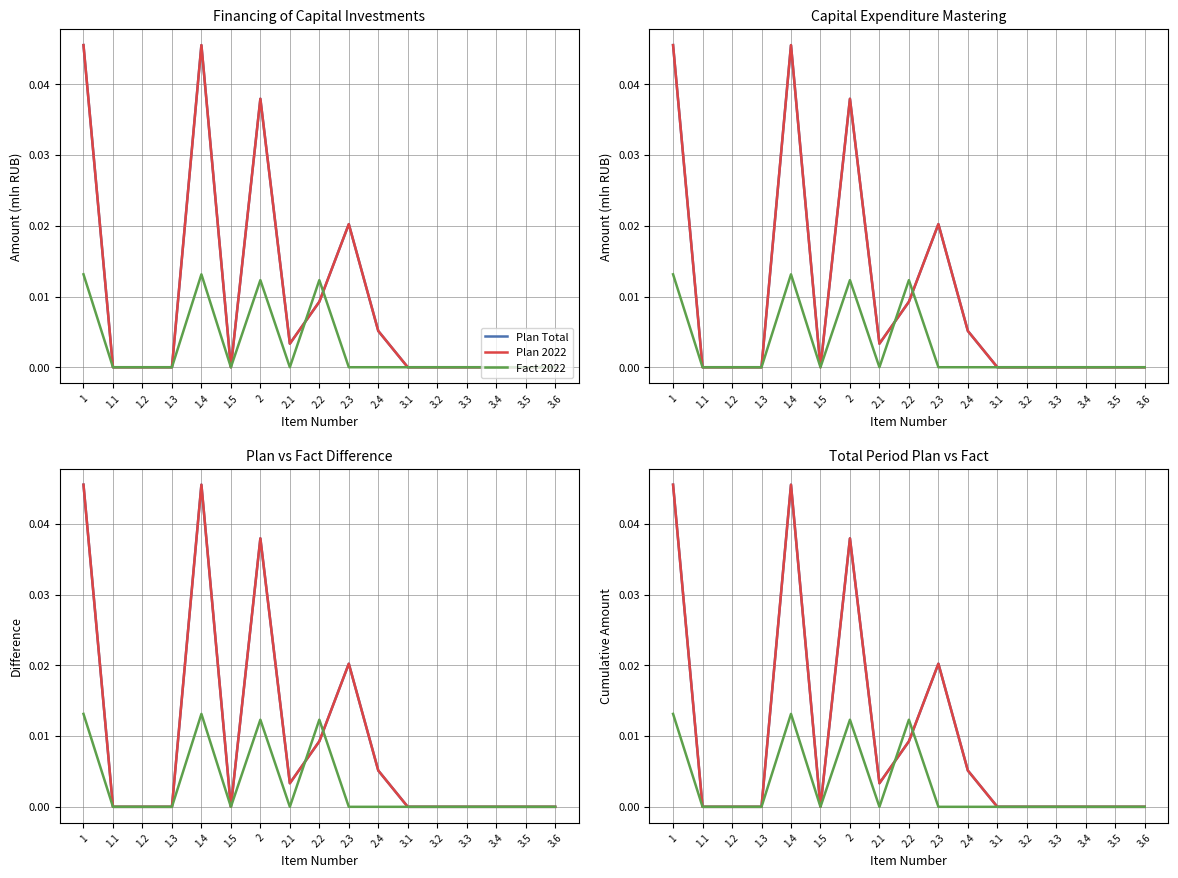

How many data points does each series have?

17